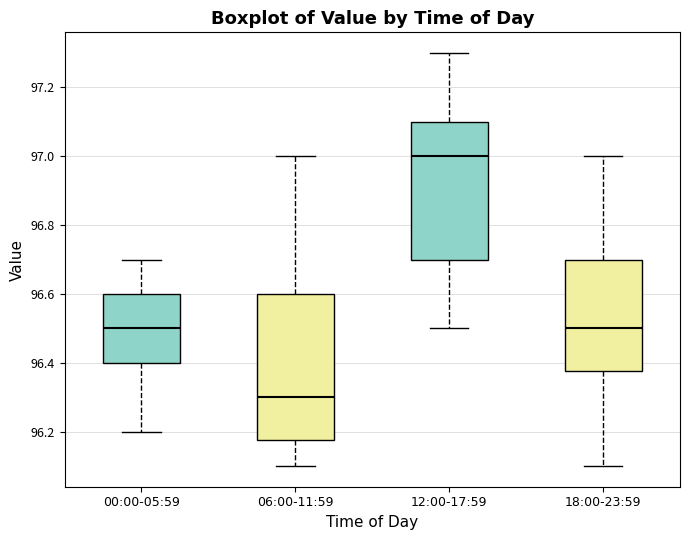

Which box has the highest median line?

12:00-17:59